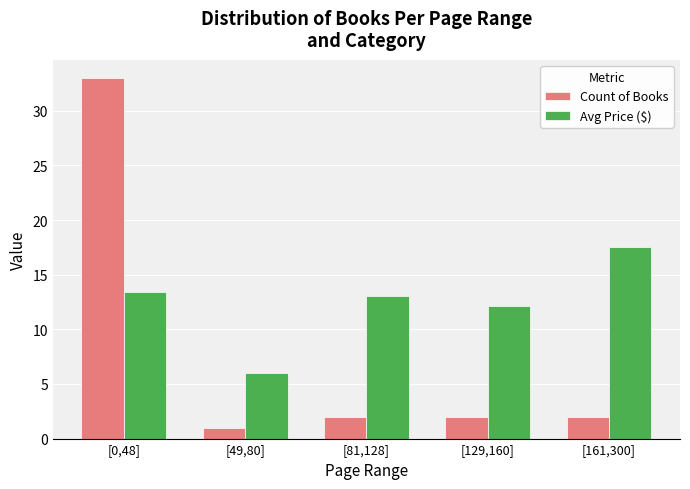

Is it true that Avg Price ($) equals 9.6 at [49,80]?

False